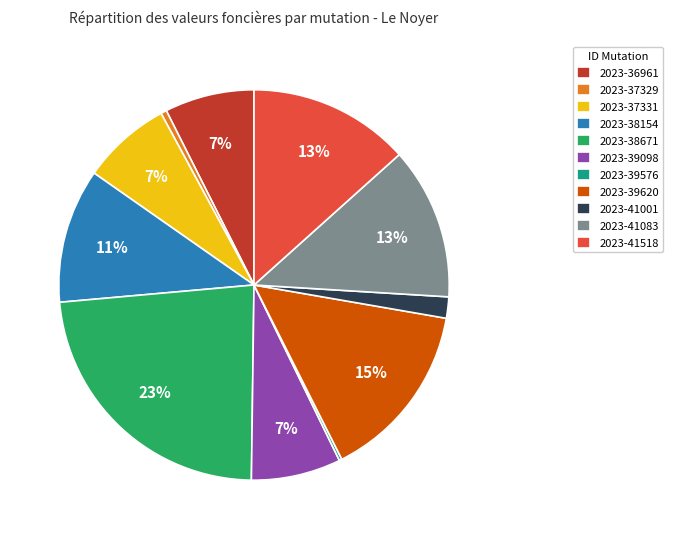

To the nearest percent, what percentage of the pie is 2023-36961?

7%